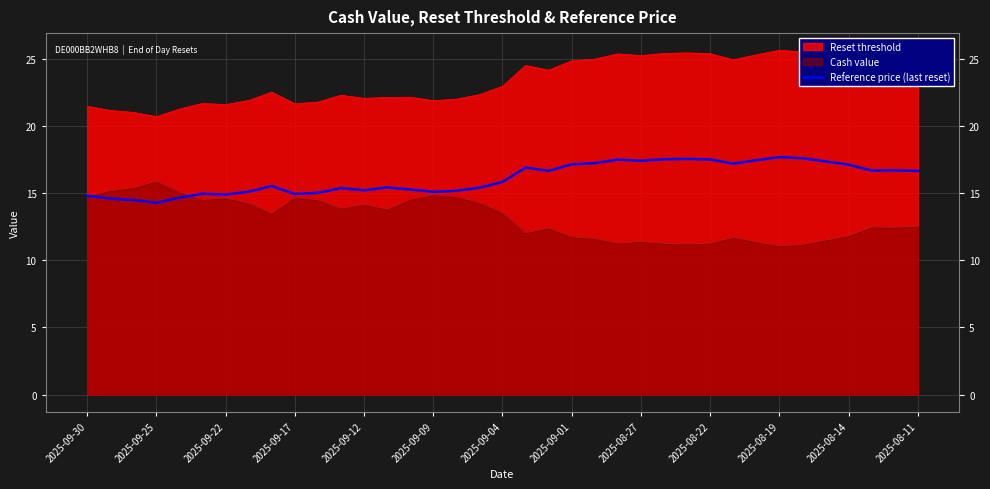

True or false: there are more than 0 points higher than both neighbors.

True